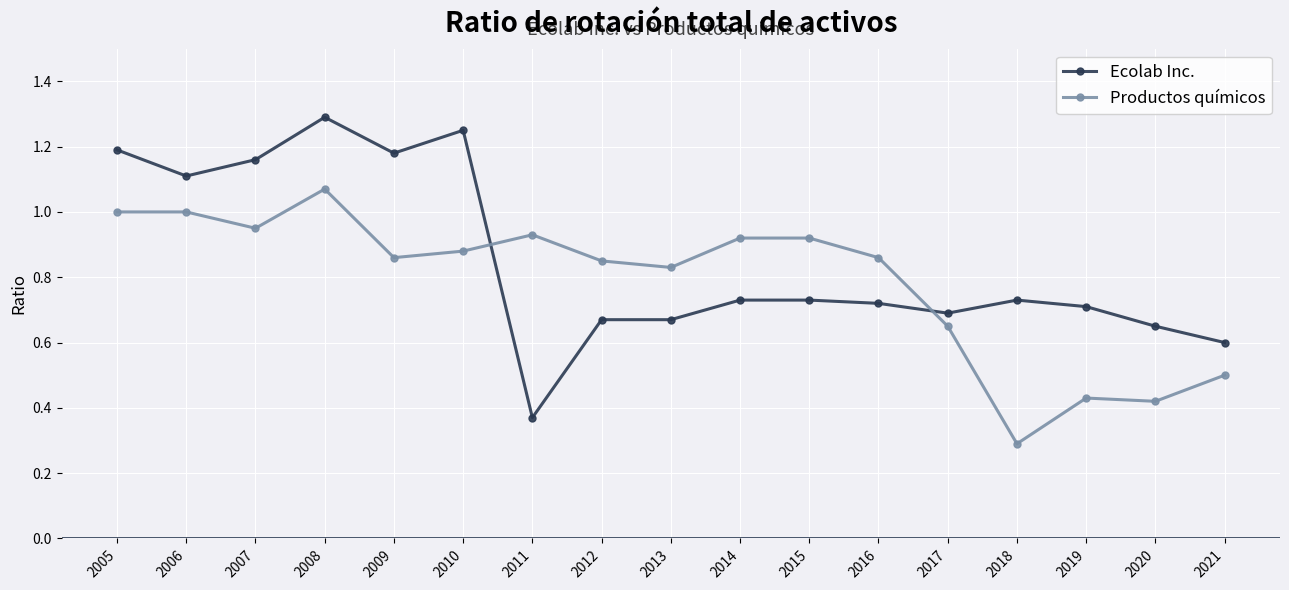

Between 2012 and 2020, which series saw the biggest shift?

Productos químicos